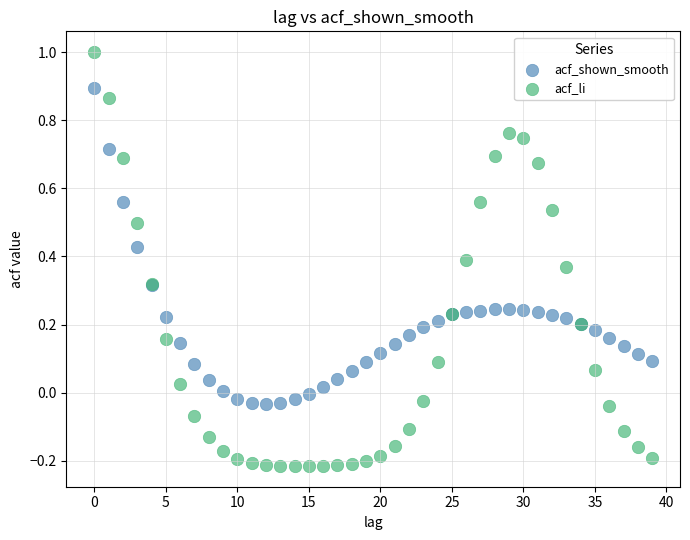

Which series reaches the minimum Y coordinate?

acf_li